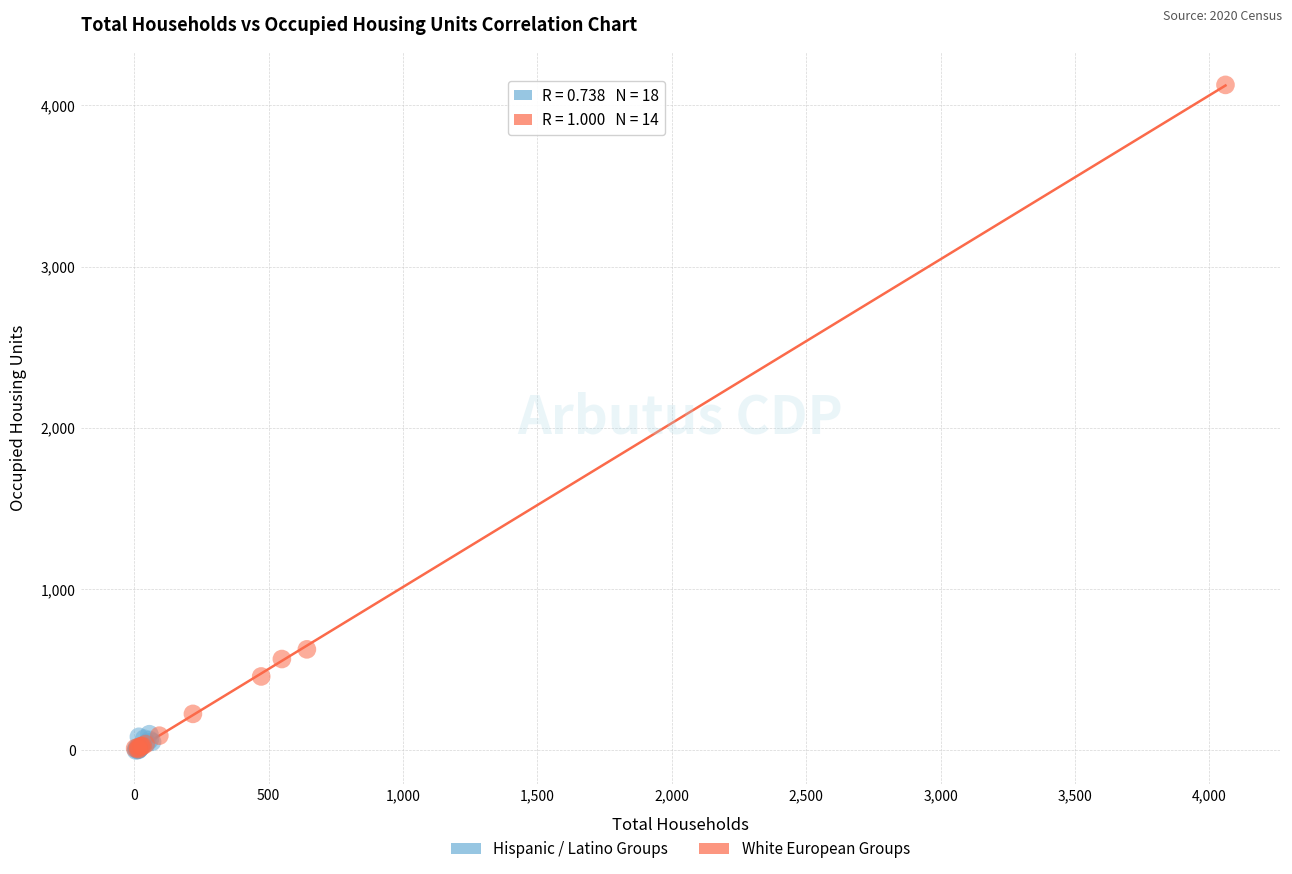

Which series contains the highest Y value?

White European Groups